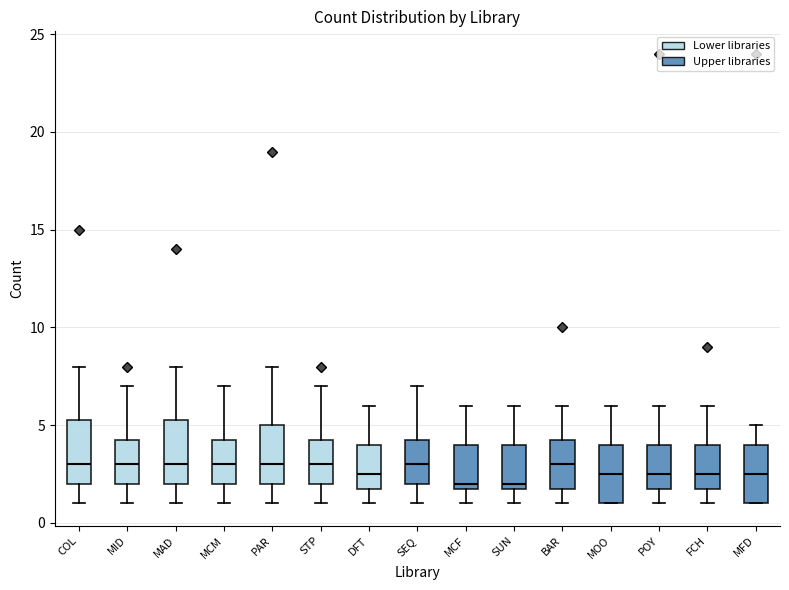

Where does the lower whisker of the box for STP end on the y-axis? The values are not printed on the chart, so give them approximately, as read against the axis.

1.0